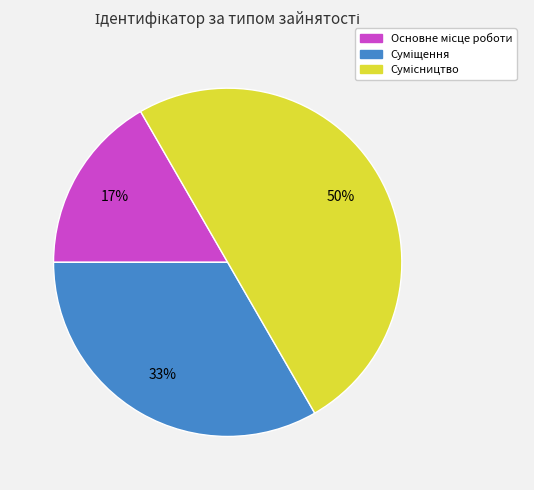

To the nearest percent, what is the difference between the largest and smallest slice percentages?

33%